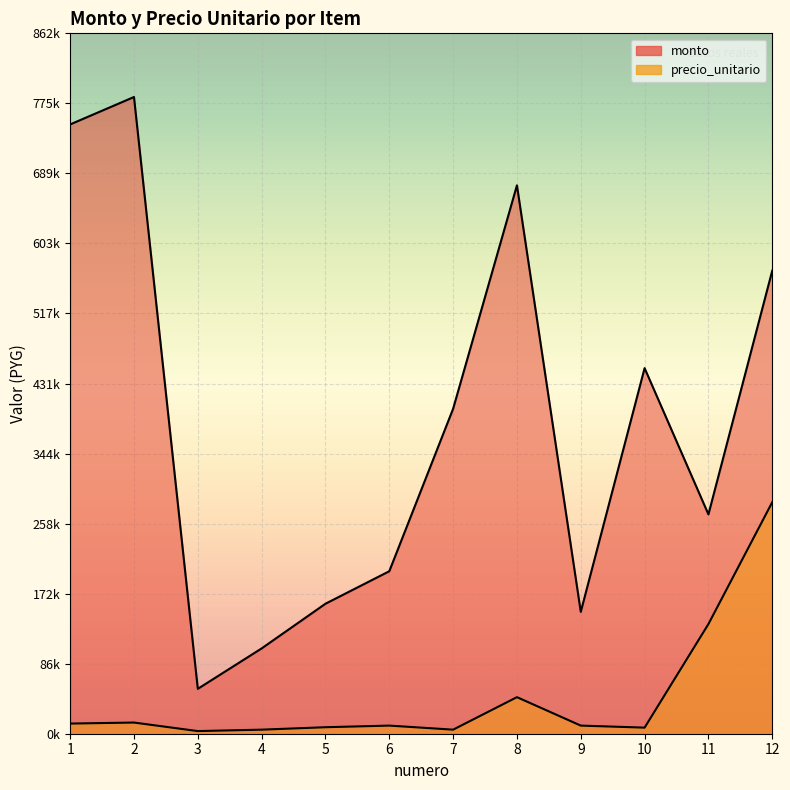

Reading right to left, transcribe all the data shown in this chart.

monto: 12=570000	11=270000	10=450000	9=150000	8=675000	7=400000	6=200000	5=160000	4=105000	3=55250	2=783750	1=750000
precio_unitario: 12=285000	11=135000	10=7500	9=10000	8=45000	7=5000	6=10000	5=8000	4=5000	3=3250	2=13750	1=12500